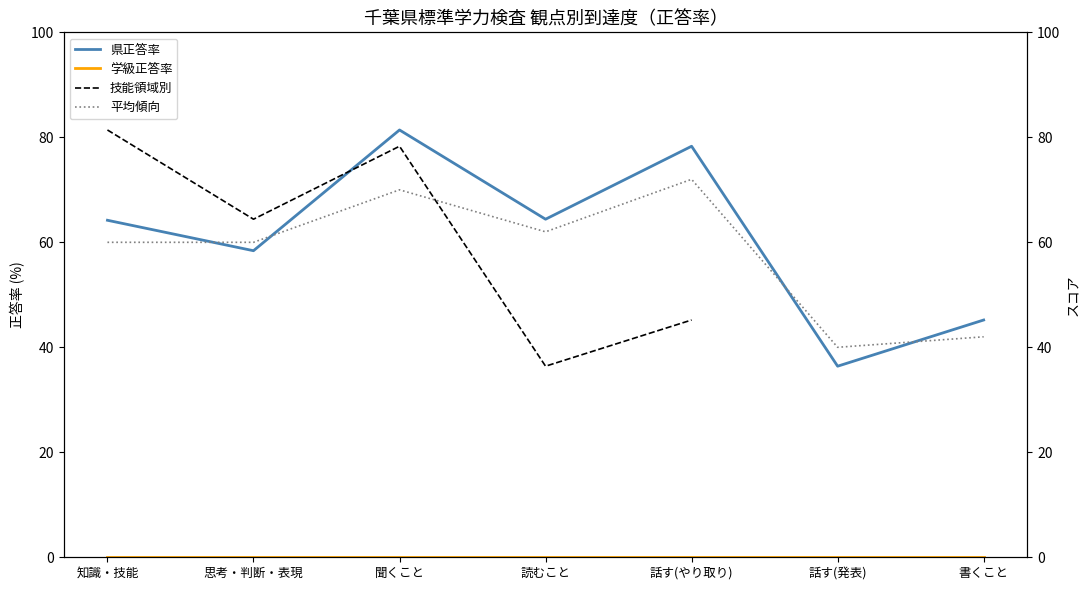

True or false: 県正答率 has a value of 87.6 at 知識・技能.

False